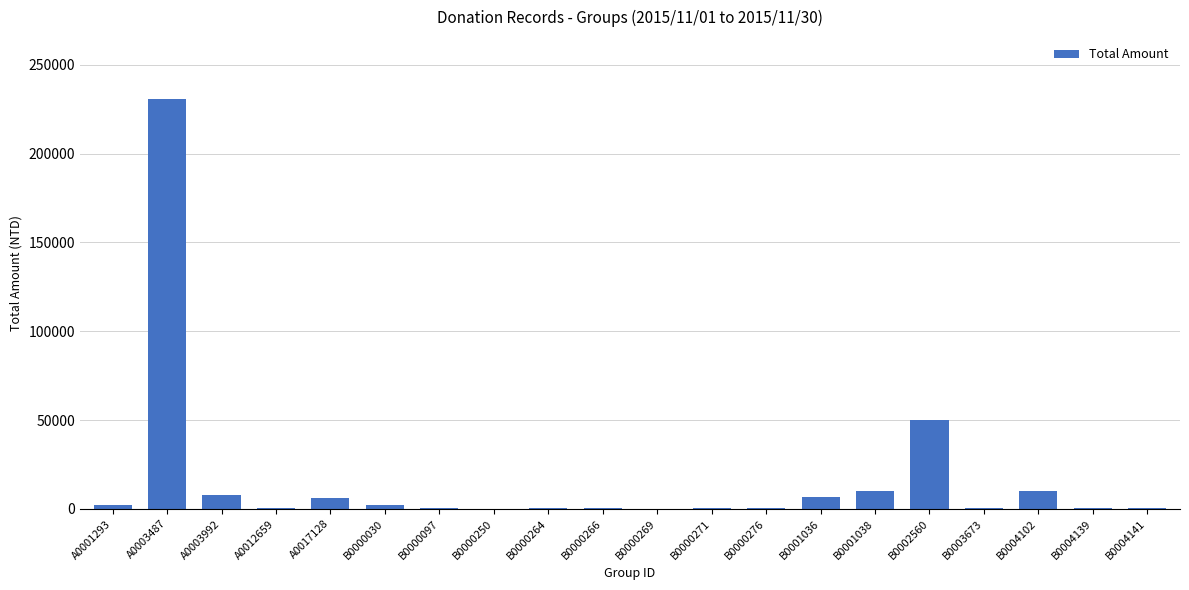

At which label is the value closest to 115550?

B0002560